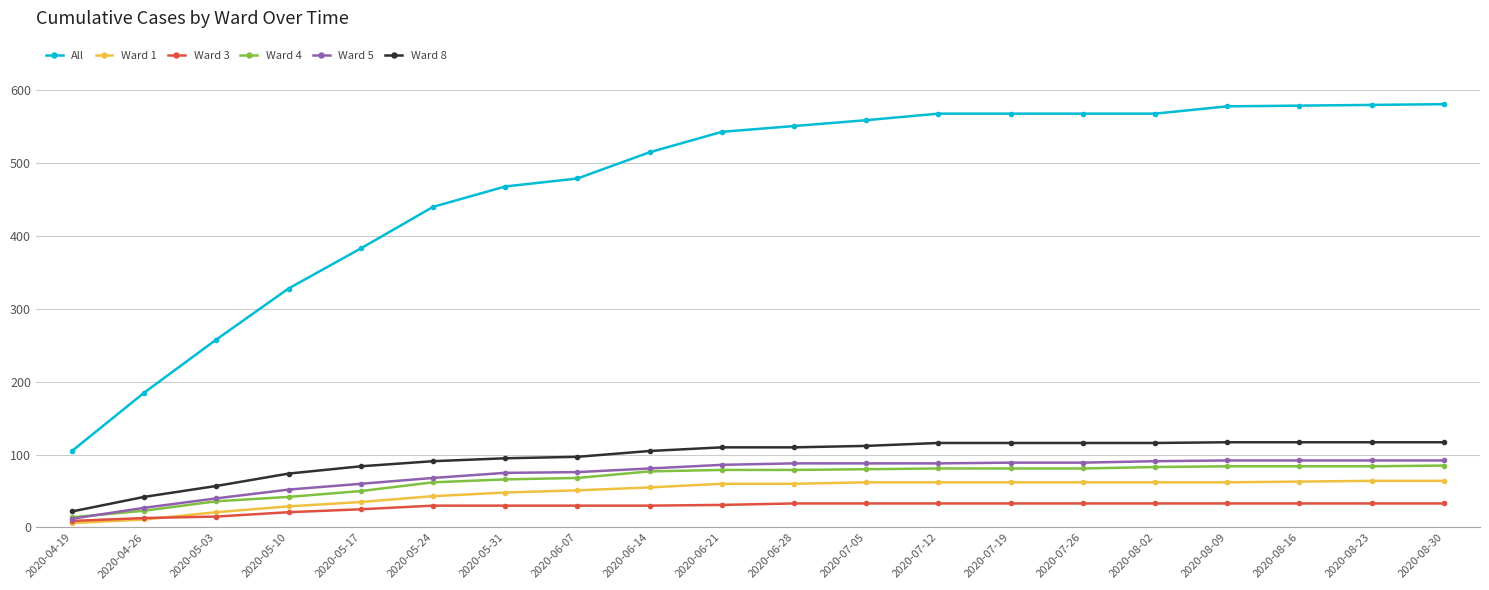

What is the label of the 17th point from the right?

2020-05-10